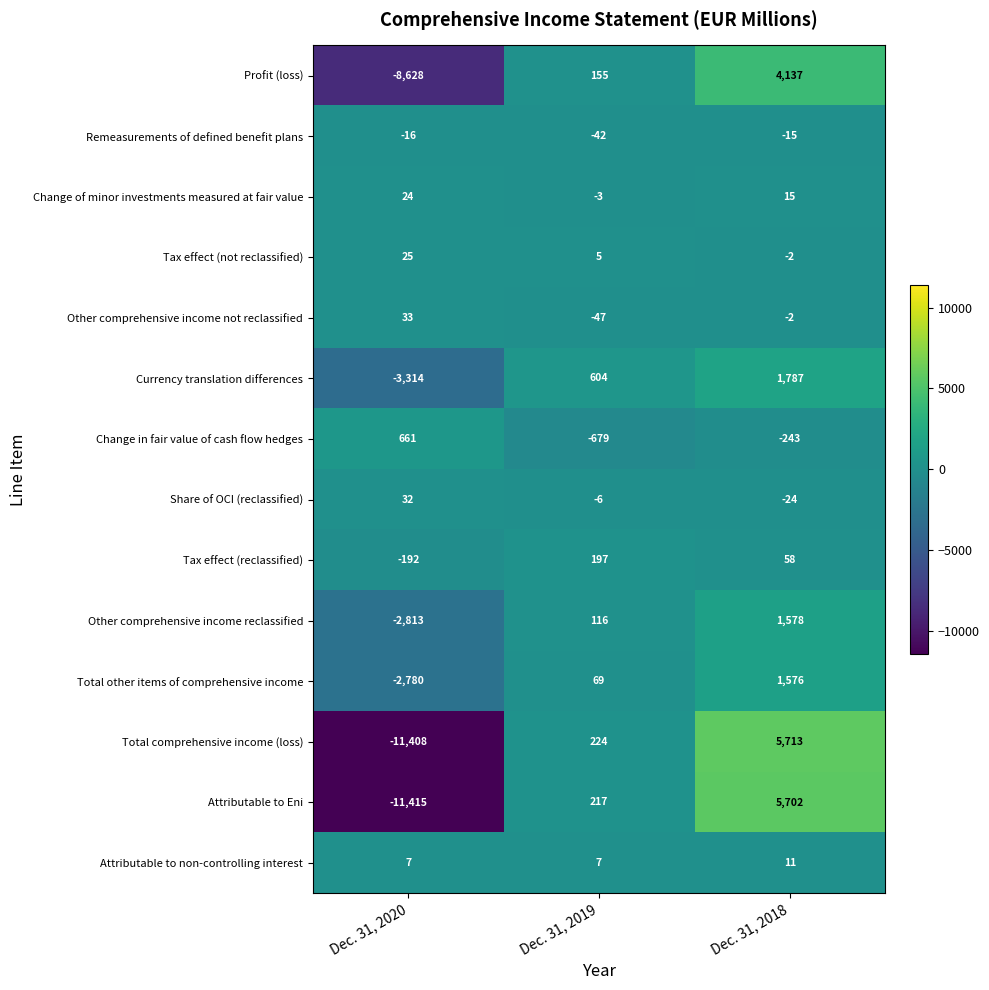

What is the difference between the maximum and second lowest values in the Total comprehensive income (loss) series?

5489